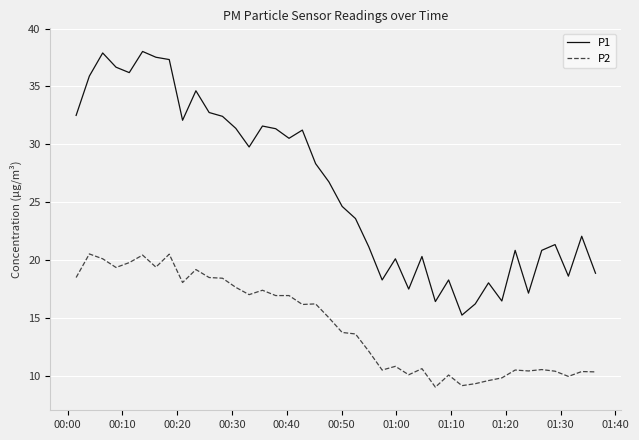

True or false: P1 and P2 cross at least once.

False